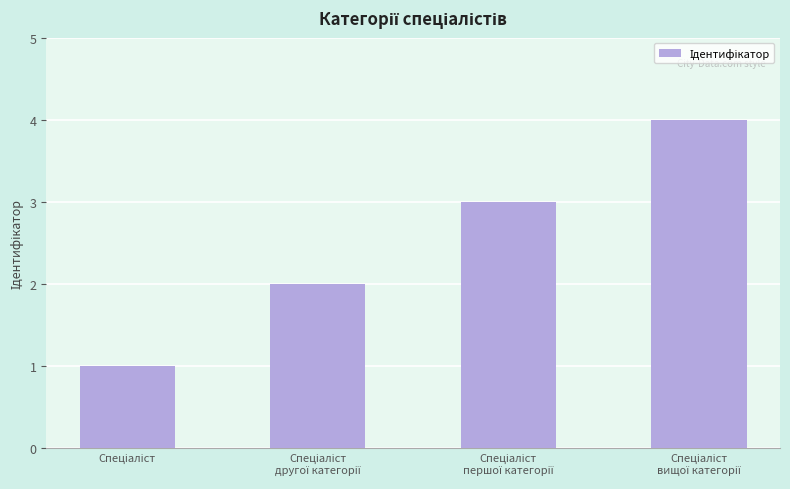

What is the difference between the maximum and minimum values?

3